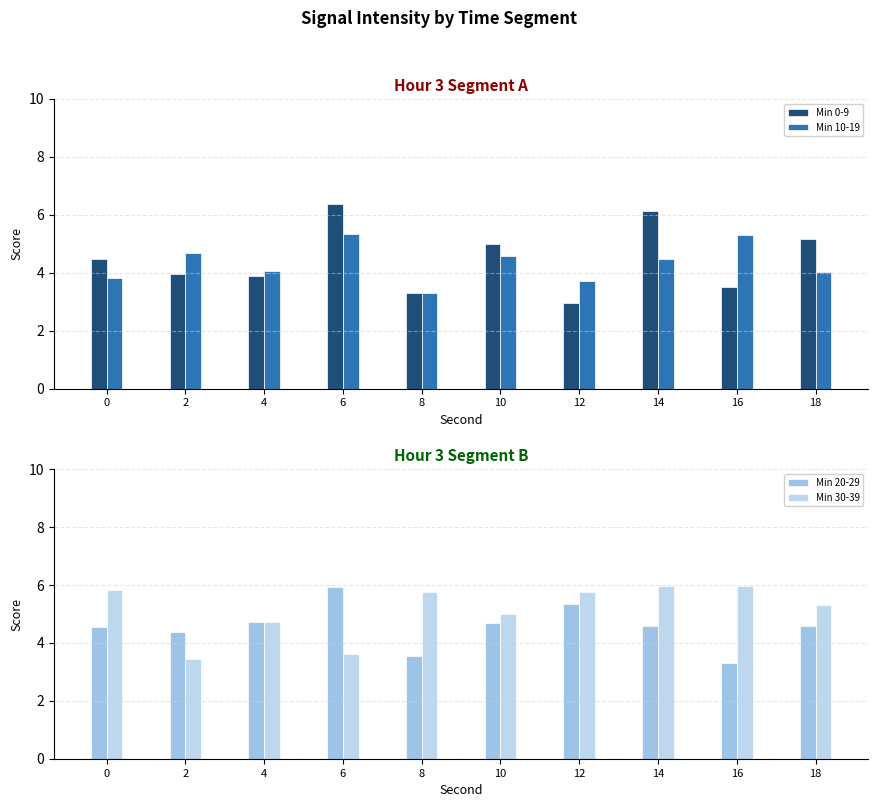

At which label does Min 10-19 first exceed 4?

2